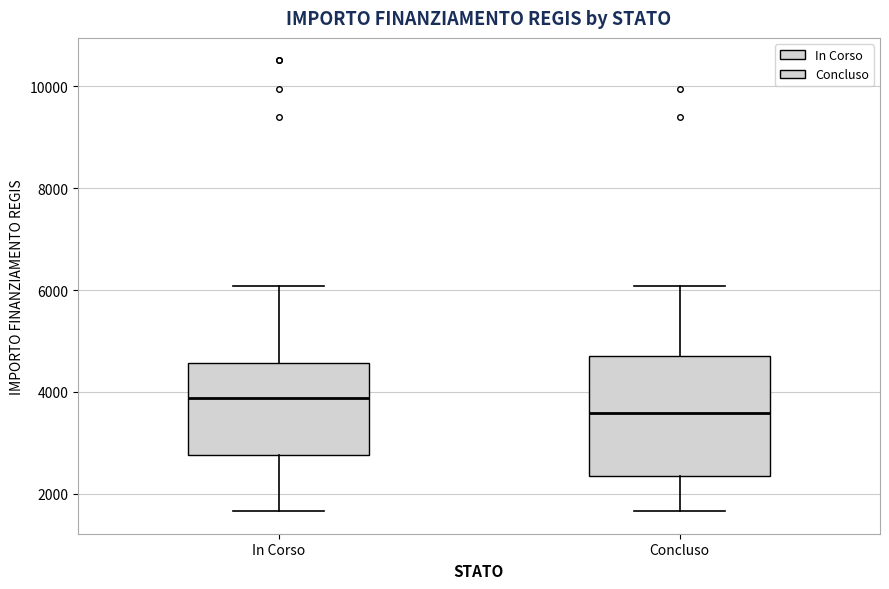

Reading left to right, transcribe this box plot: for each box, give where its median line is, the range the box spans, and where its two whiskers end, as read against the y-axis. The values are not printed on the chart, so give them approximately, as read against the axis.

In Corso: median 3800, box 2800 to 4600, whiskers 1600 to 6000
Concluso: median 3600, box 2400 to 4800, whiskers 1600 to 6000